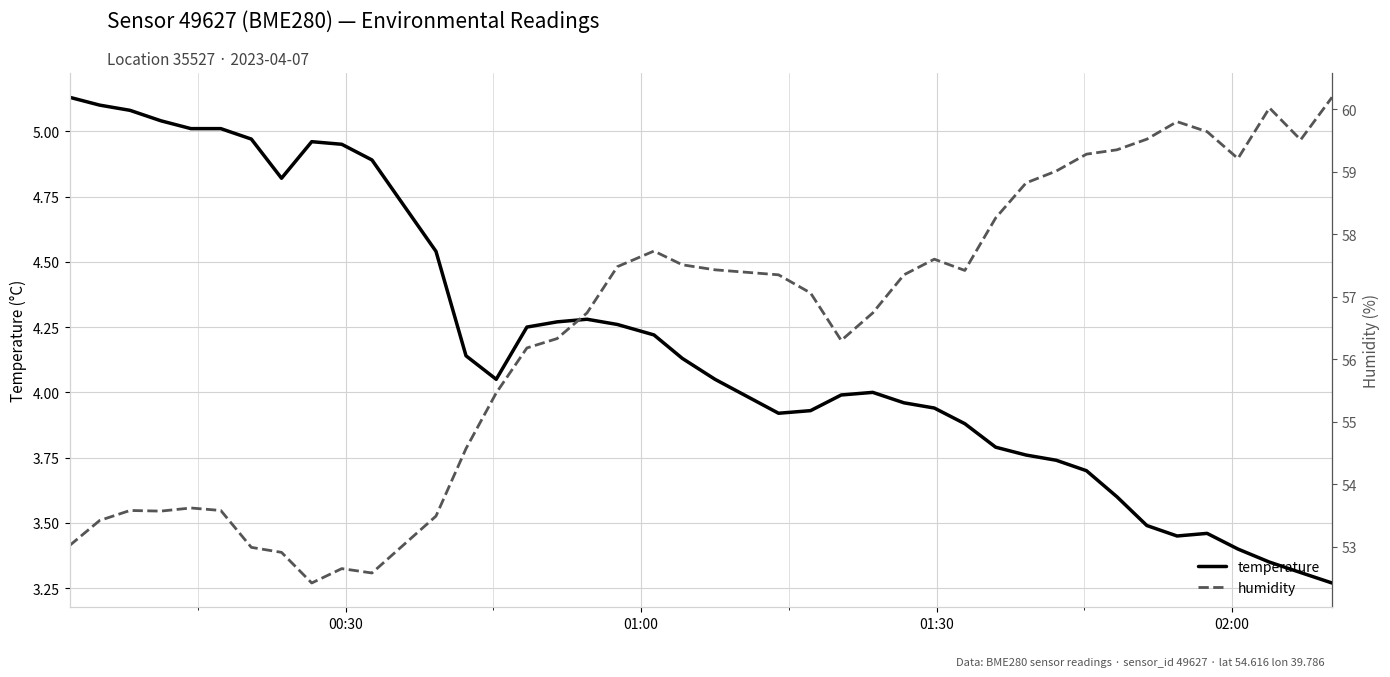

What is the average value of the humidity series?

56.5